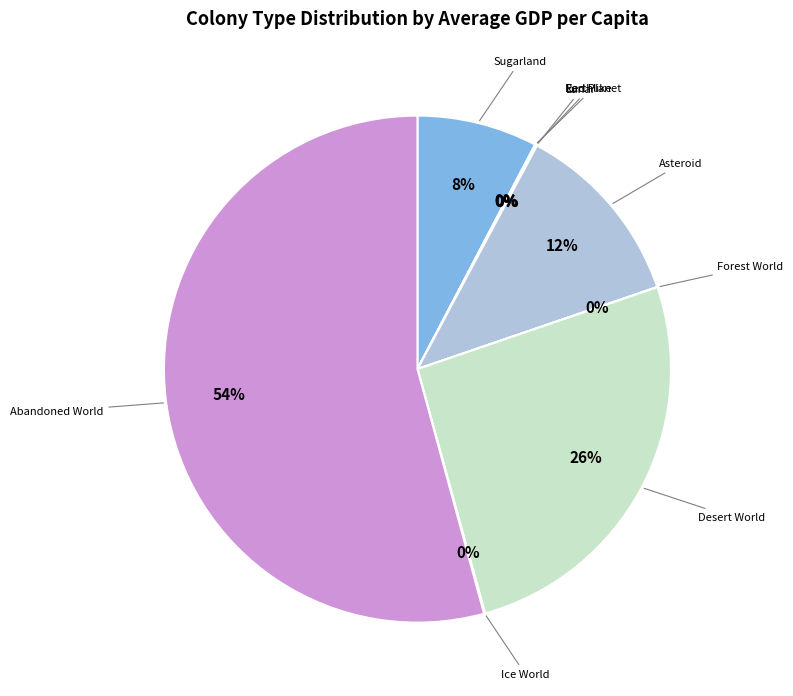

Count the number of slices in the pie.

9